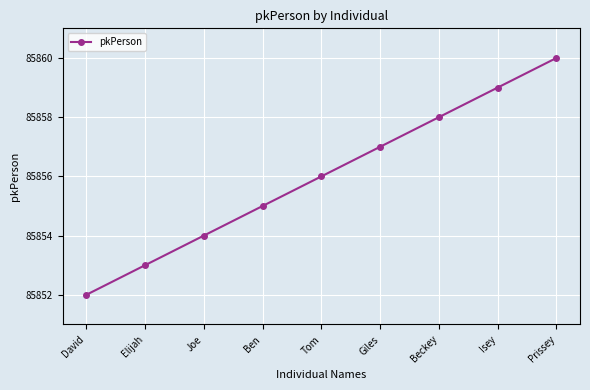

Reading left to right, transcribe all the data shown in this chart.

85852	85853	85854	85855	85856	85857	85858	85859	85860